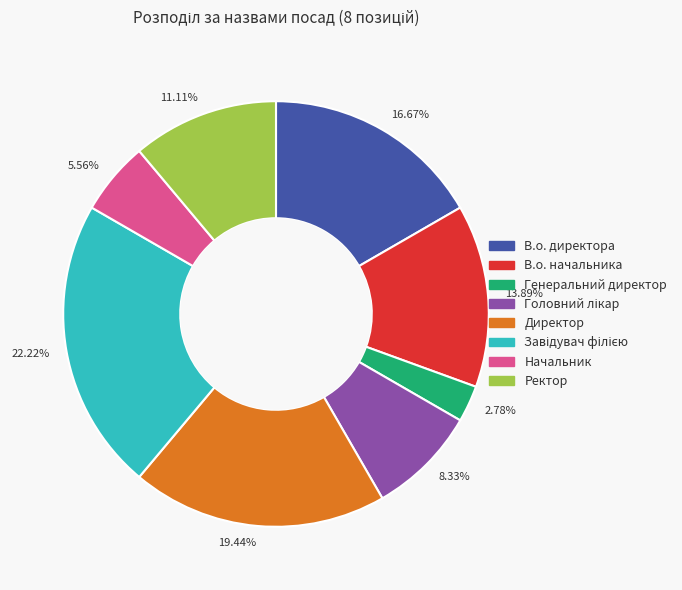

How many slices are in this pie chart?

8